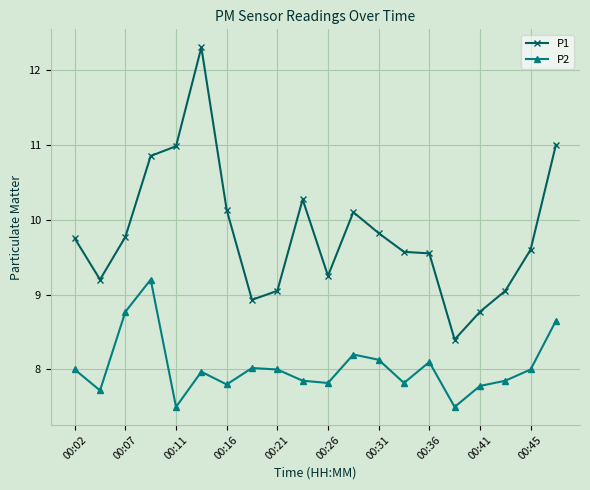

True or false: P1 and P2 cross at least once.

False